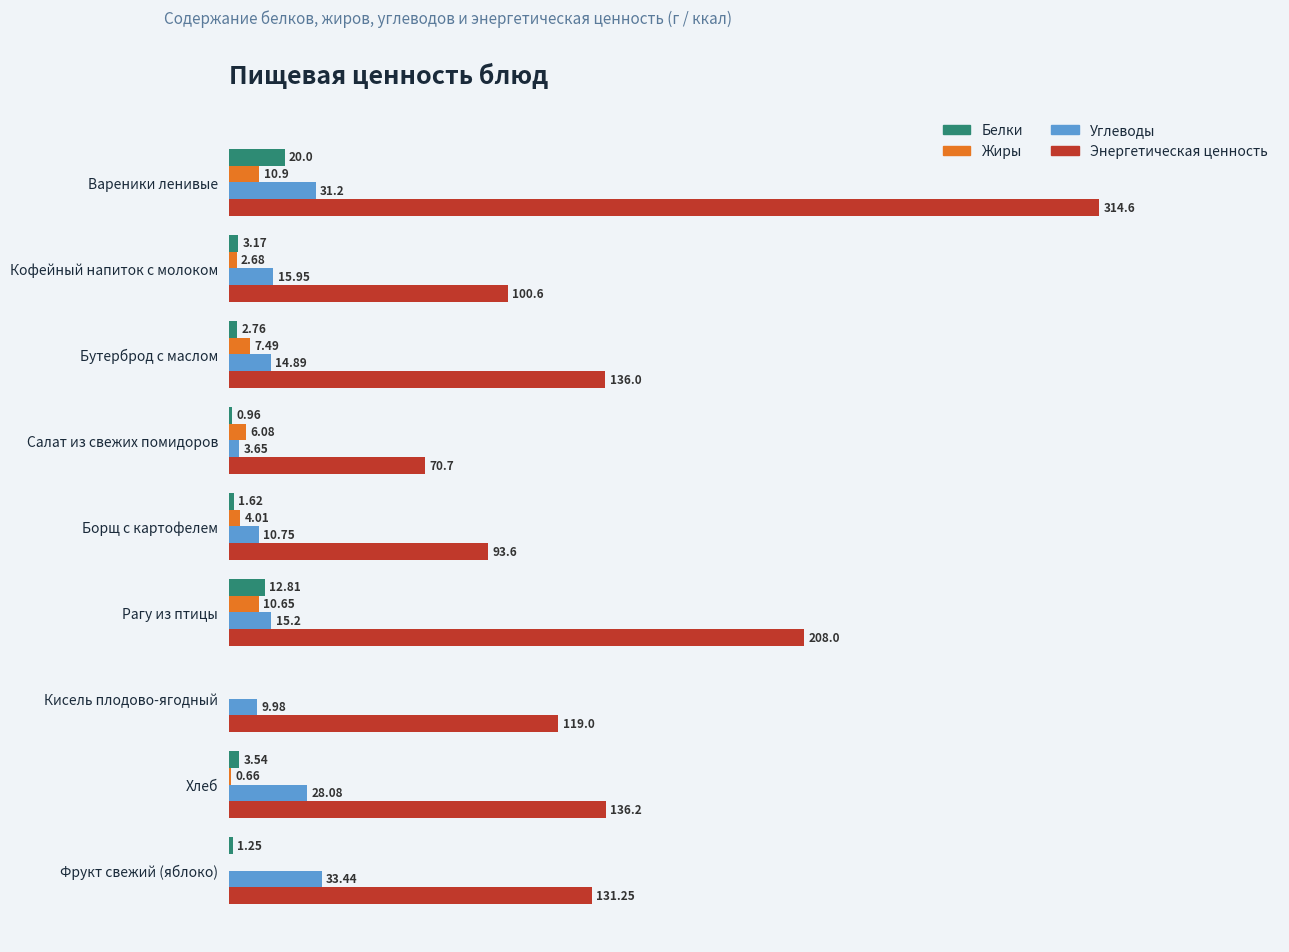

What are all the series names shown in the legend?

Белки, Жиры, Углеводы, Энергетическая ценность